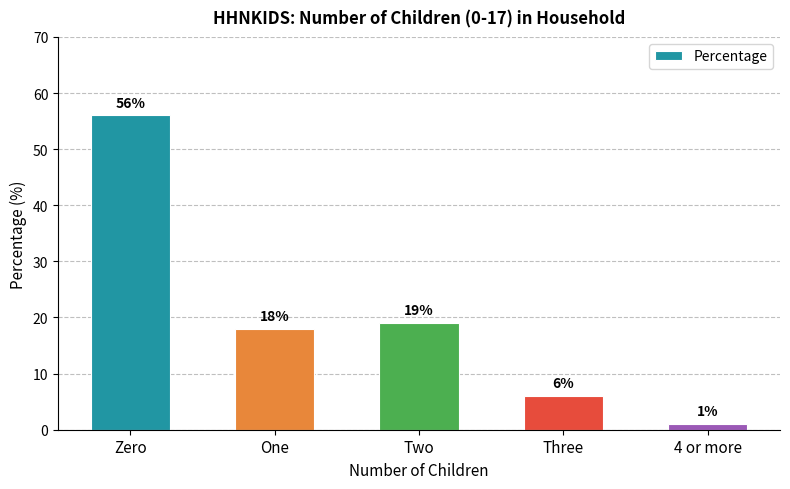

How many distinct data groups are displayed?

1